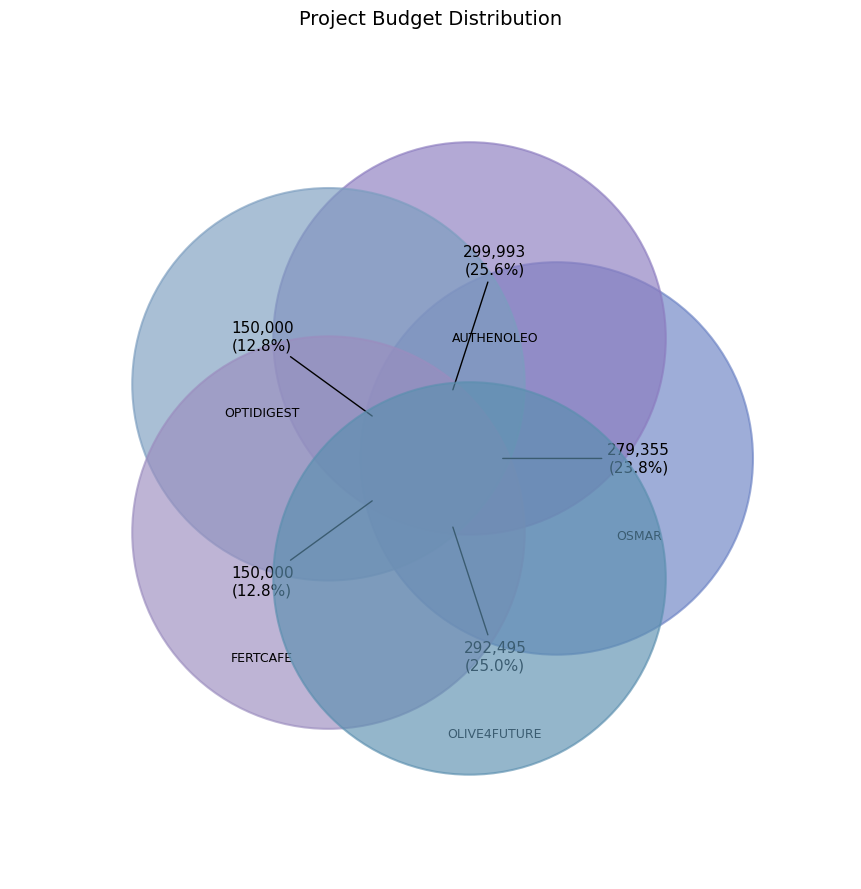

Is the sum of OLIVE4FUTURE and AUTHENOLEO greater than half?

Yes